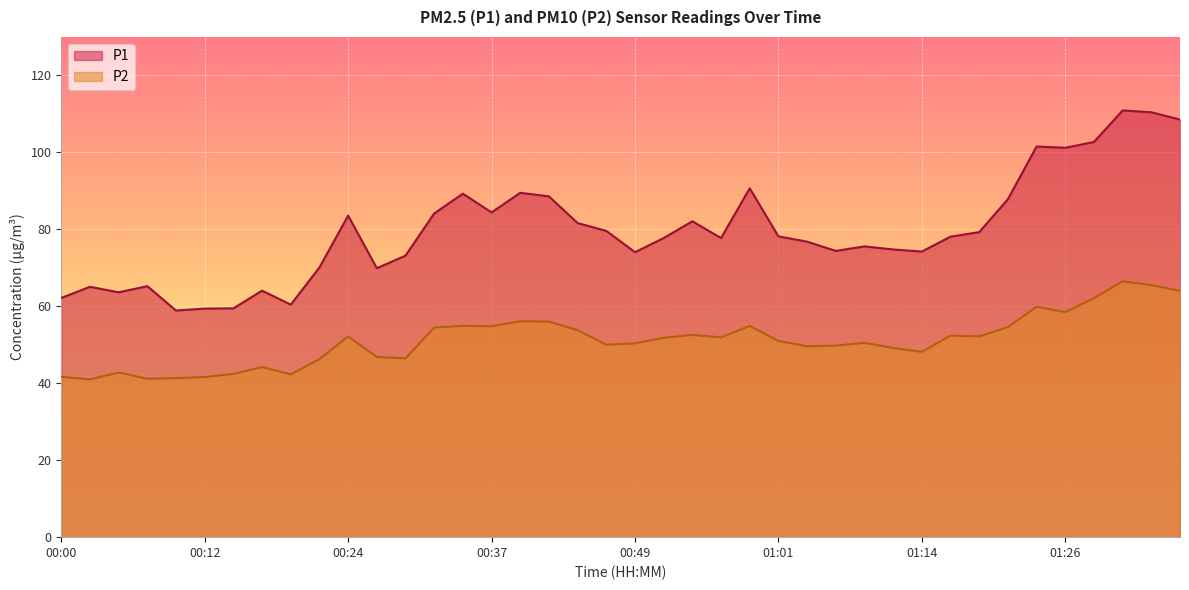

Between 00:00 and 00:24, which series saw the biggest shift?

P1